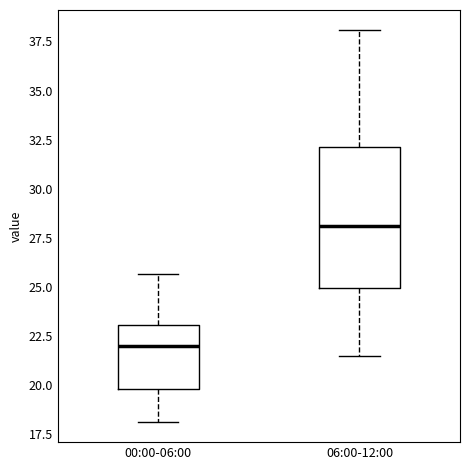

Reading left to right, transcribe this box plot: for each box, give where its median line is, the range the box spans, and where its two whiskers end, as read against the y-axis. The values are not printed on the chart, so give them approximately, as read against the axis.

00:00-06:00: median 22.0, box 20.0 to 23.0, whiskers 18.0 to 25.5
06:00-12:00: median 28.0, box 25.0 to 32.0, whiskers 21.5 to 38.0